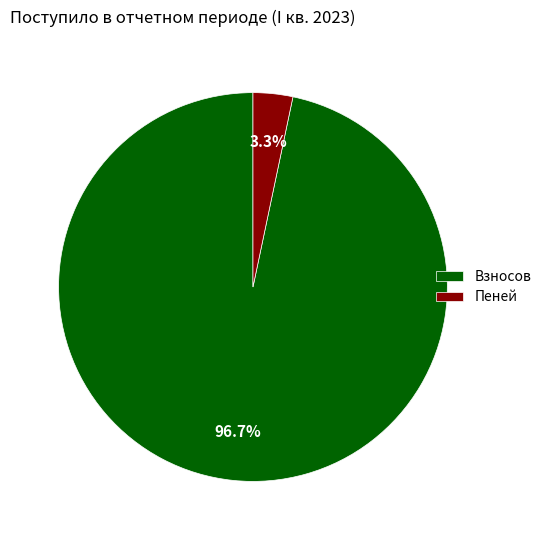

Which has a higher value, Взносов or Пеней?

Взносов